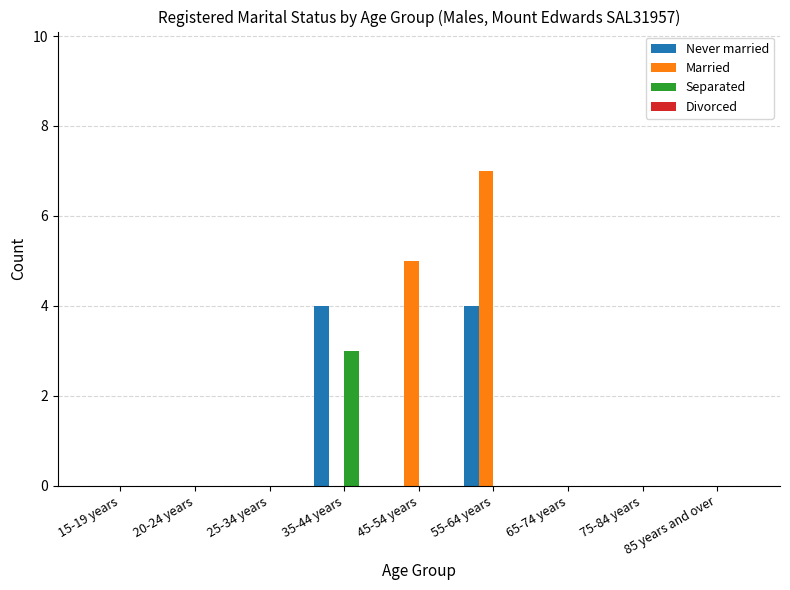

At which label is Married closest to 3?

45-54 years